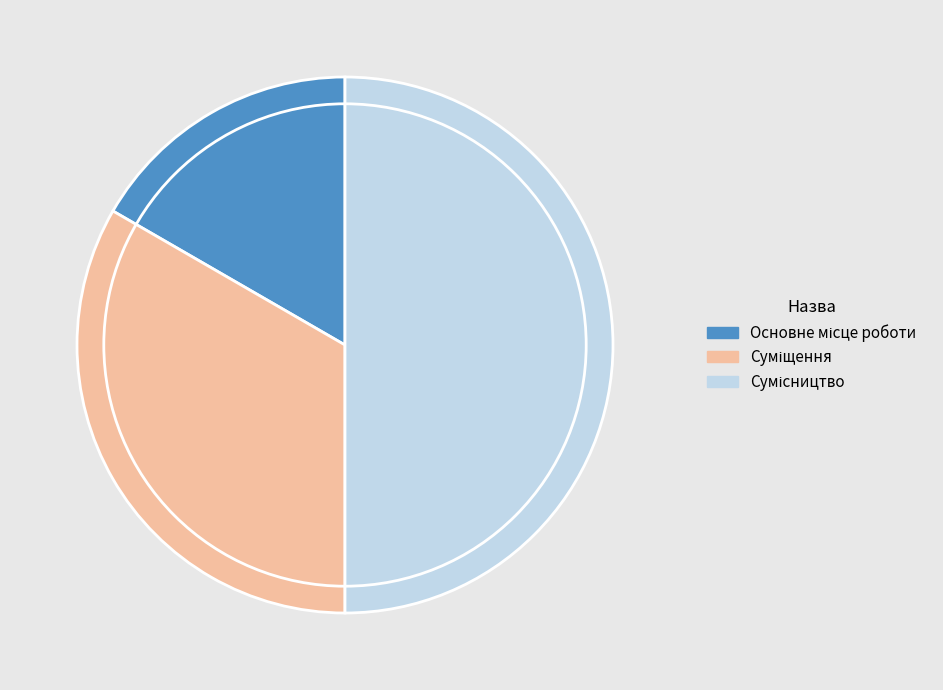

The Основне місце роботи slice represents 17% of the pie. True or false?

True